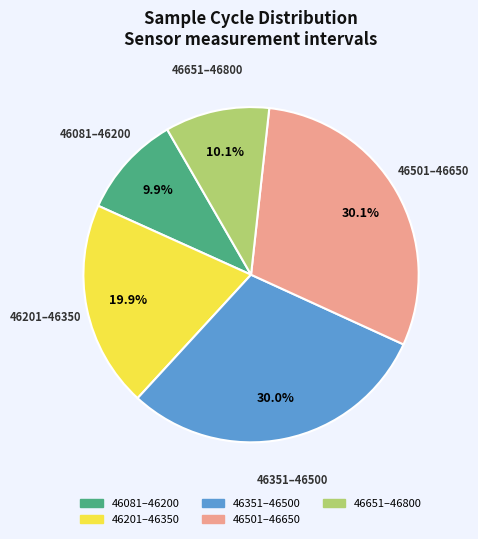

Does any single category account for the majority?

No